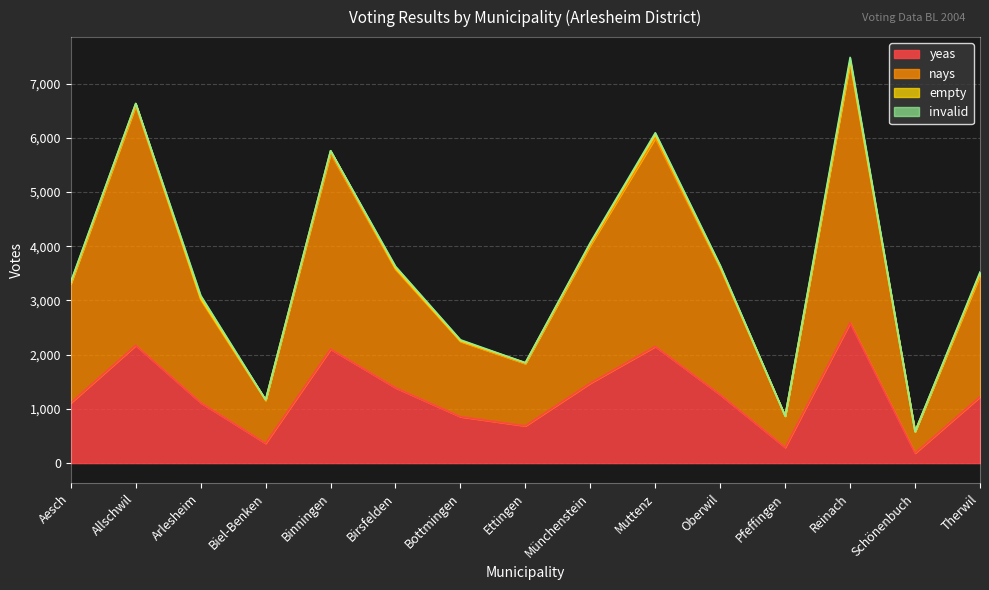

At how many categories does at least one series exceed 7163?

1